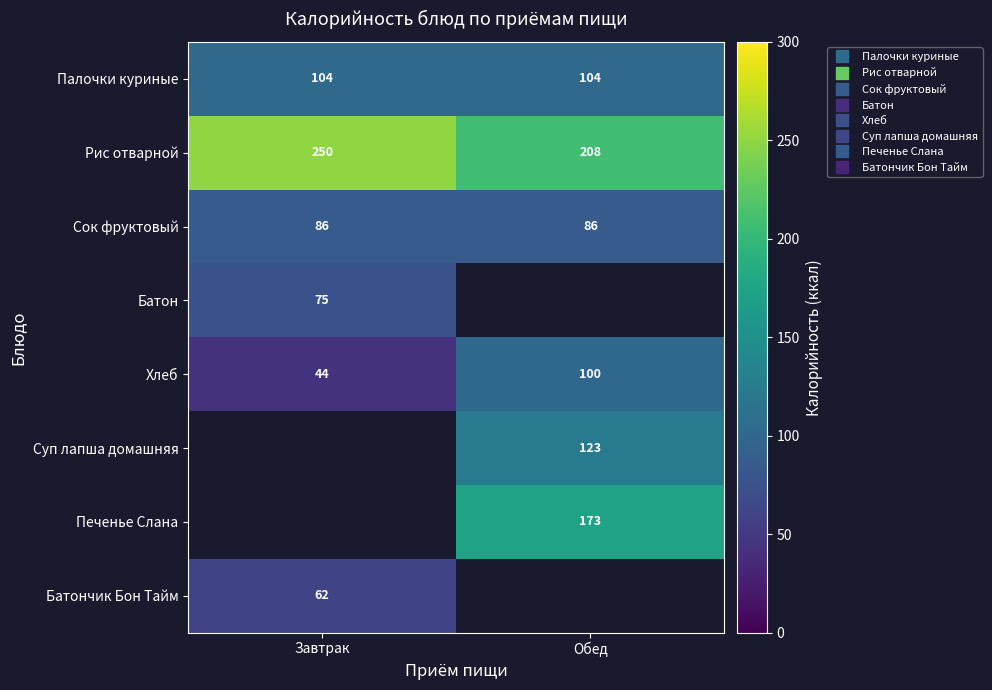

What is the difference between the highest and lowest values at Завтрак?

206.0